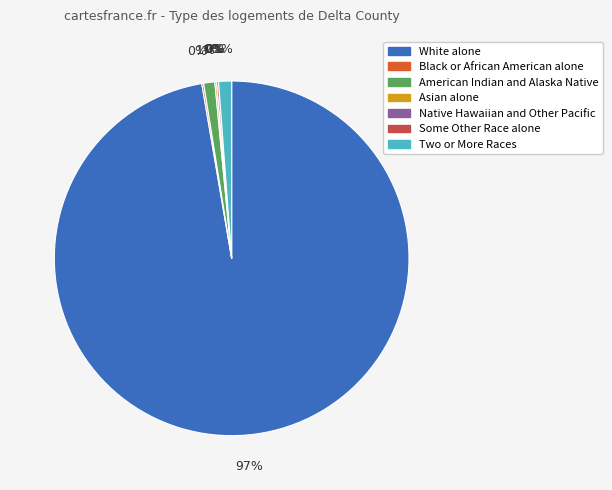

To the nearest percent, what is the average slice percentage?

14%